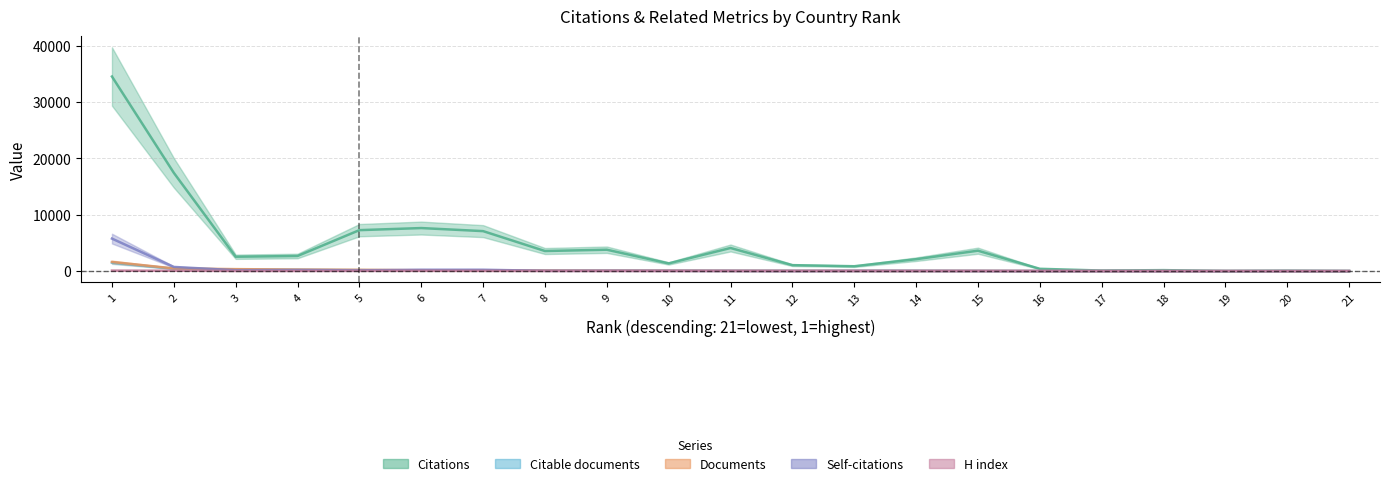

What is the difference between the H index values at 16 and 10?

11